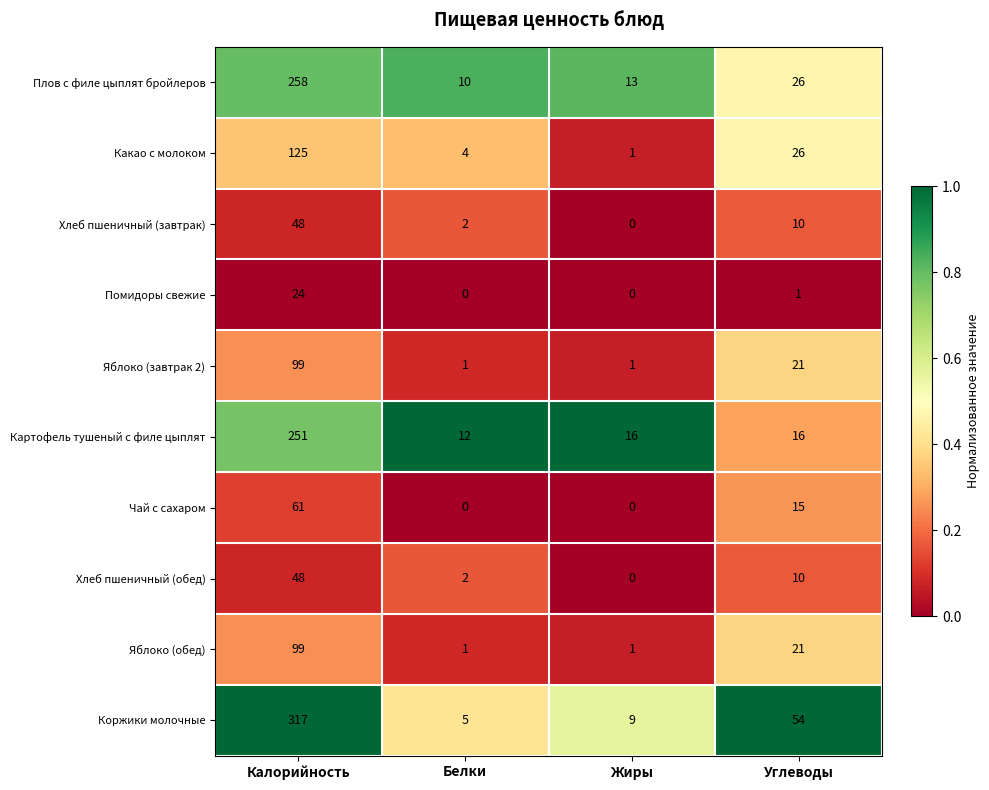

List the labels in order of Хлеб пшеничный (обед) value, largest first.

Калорийность, Углеводы, Белки, Жиры